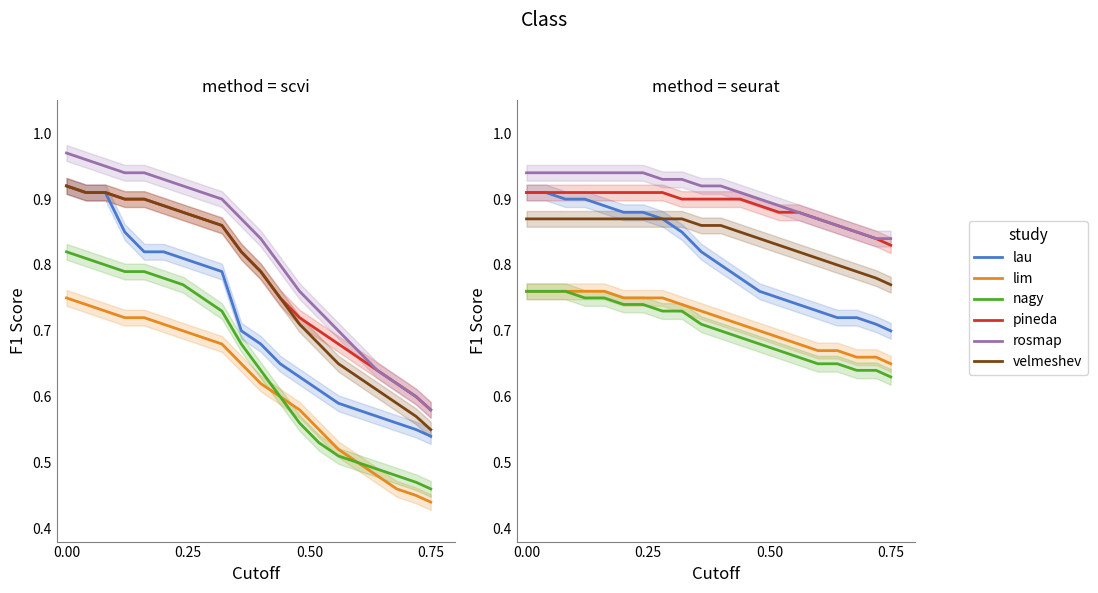

Count the number of data series in this chart.

6